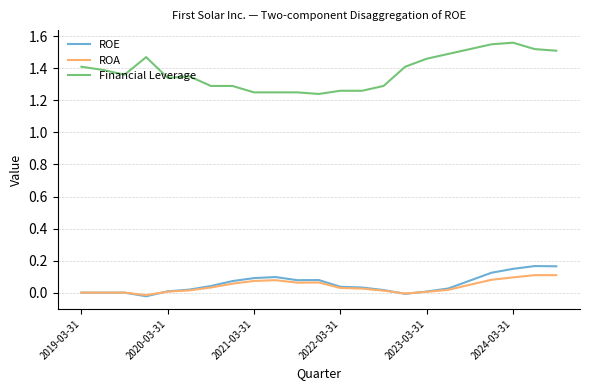

True or false: ROE and Financial Leverage cross at least once.

False